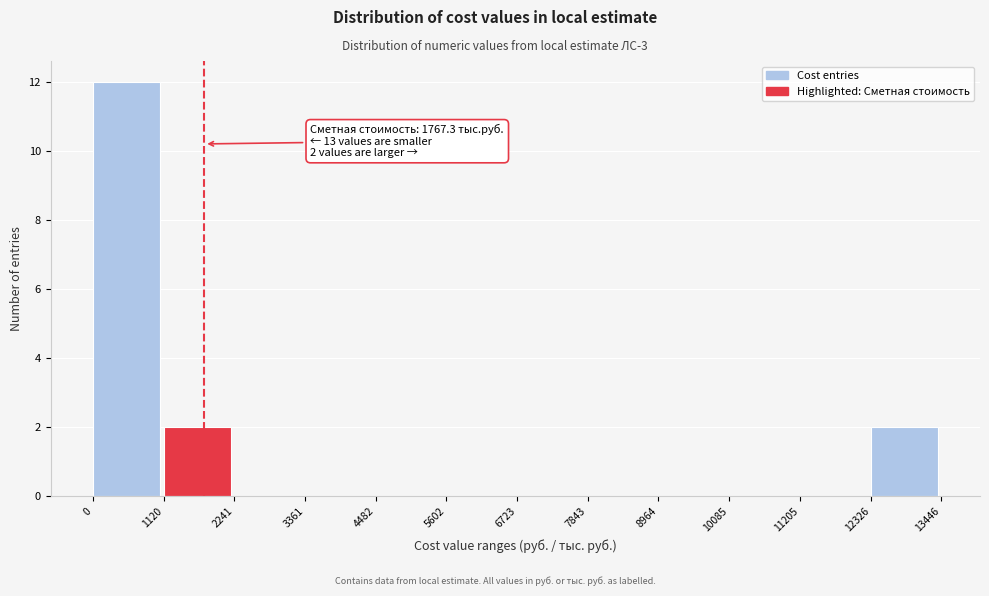

Over which range of the x-axis is the bar tallest?

0 to 1120